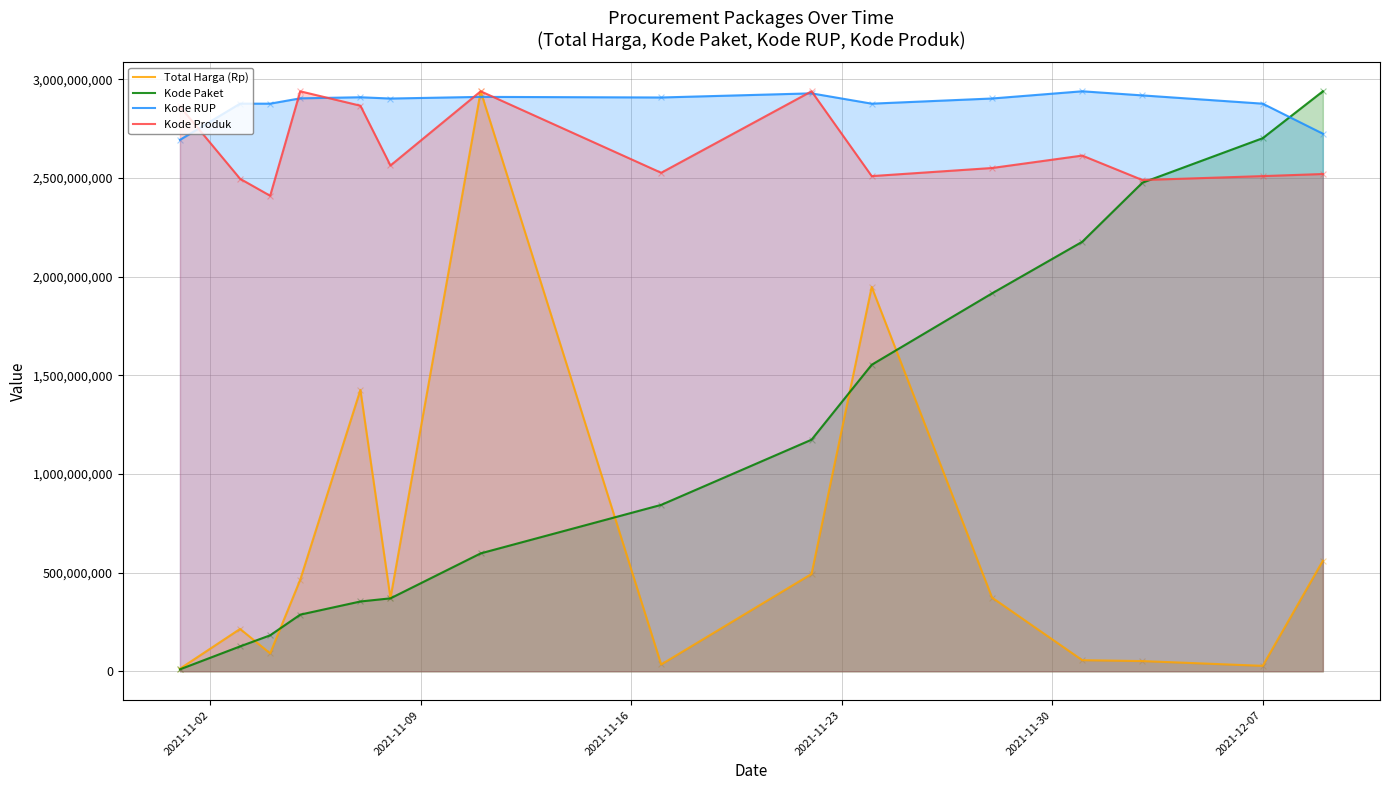

At how many categories does at least one series exceed 2220762969?

15